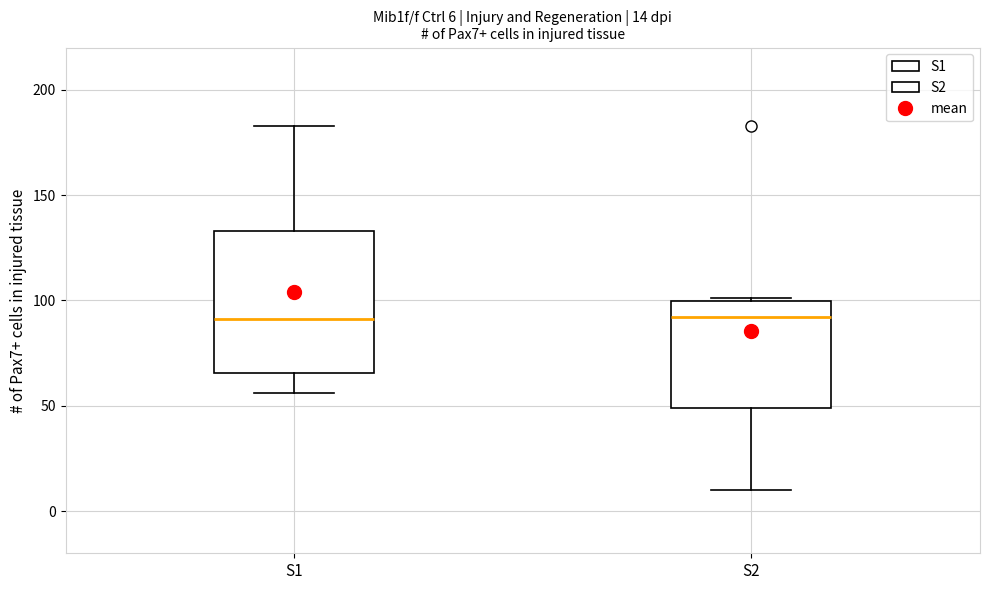

Comparing the boxes themselves (not the whiskers), which one is the tallest?

S1